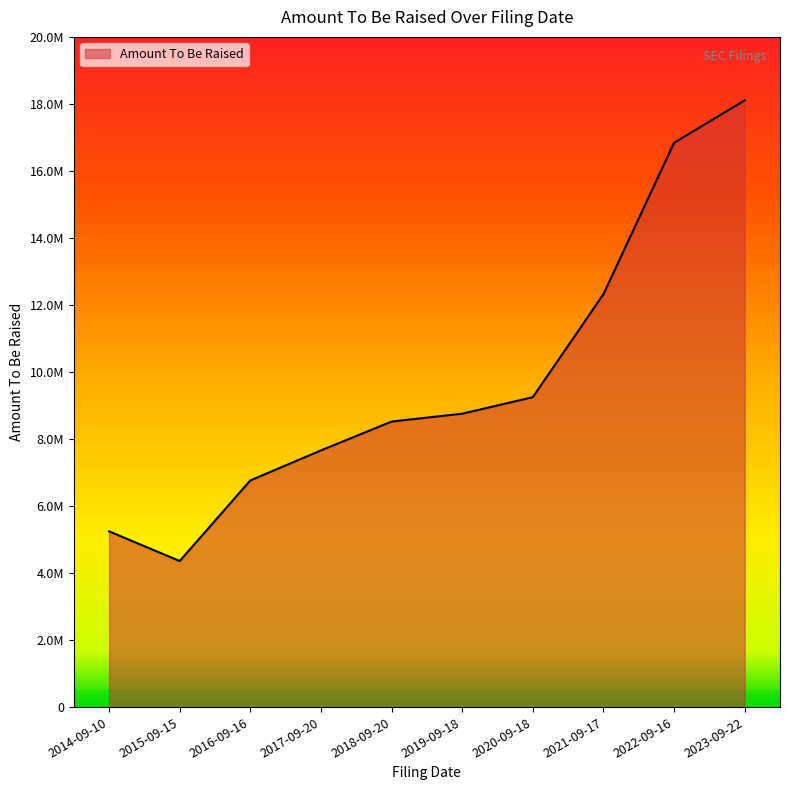

What is the change in value from 2017-09-20 to 2021-09-17?

+4661804